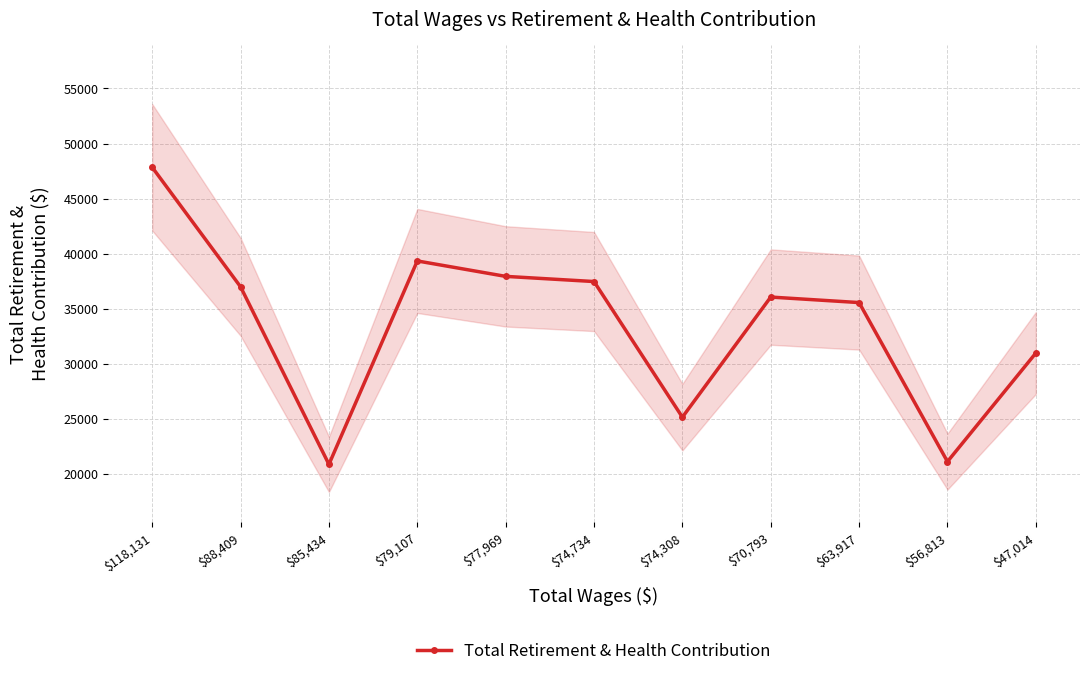

What is the value of the 4th point from the left?

39344